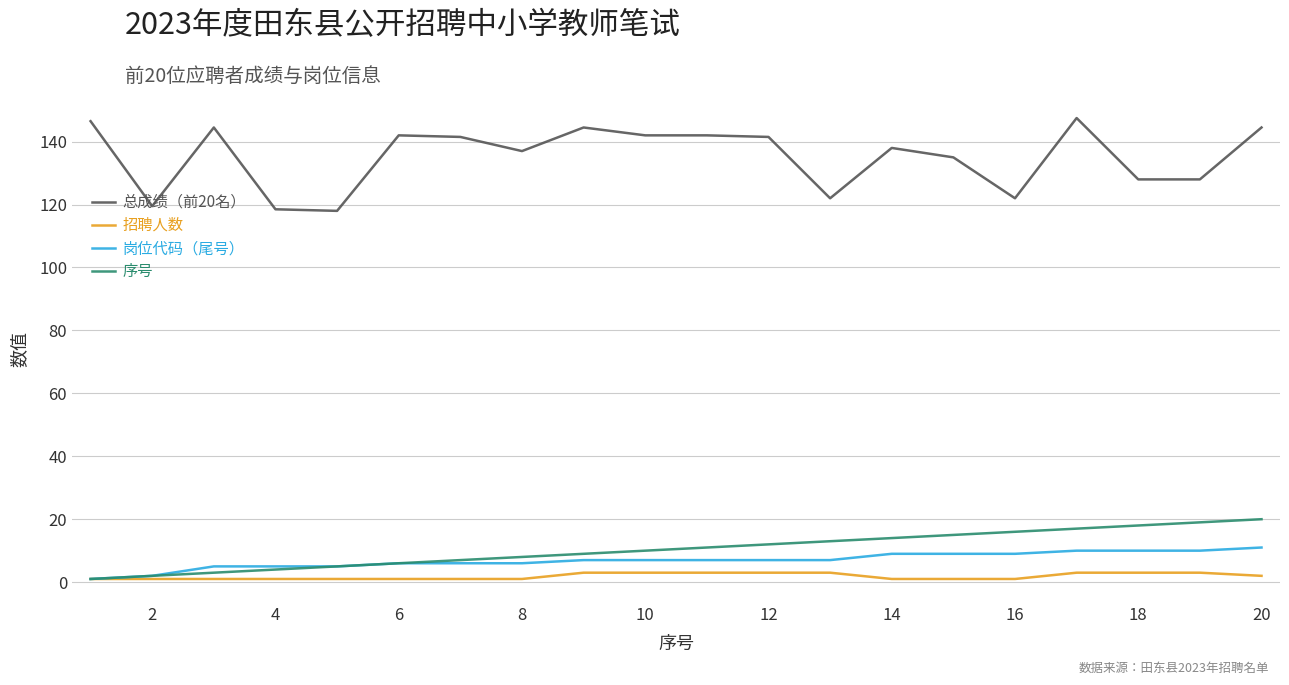

What is the highest value of the 总成绩（前20名） series?

147.5